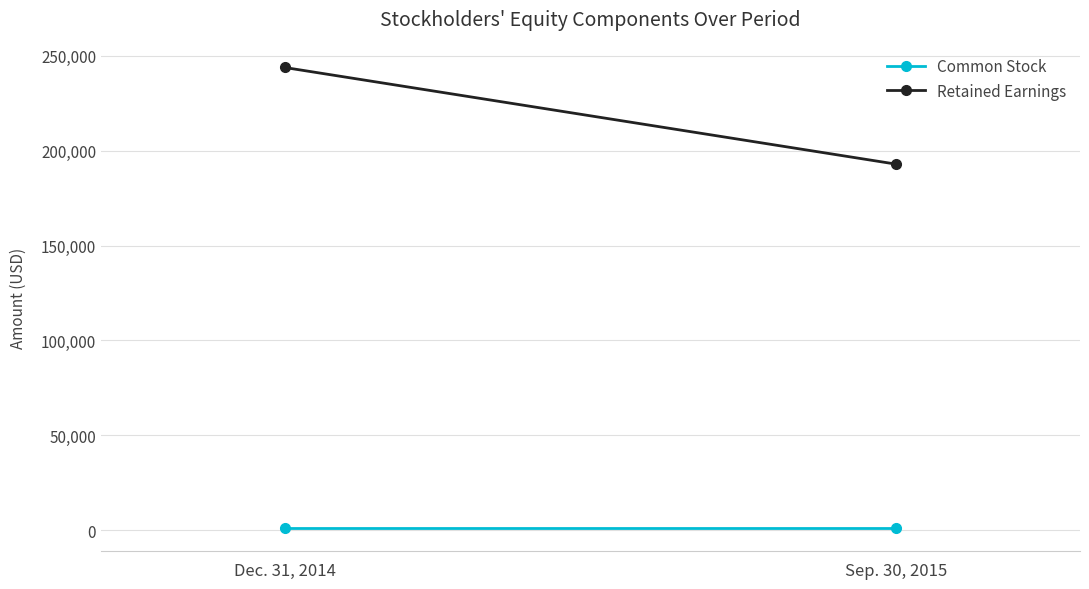

List the series in order of their overall mean, lowest first.

Common Stock, Retained Earnings